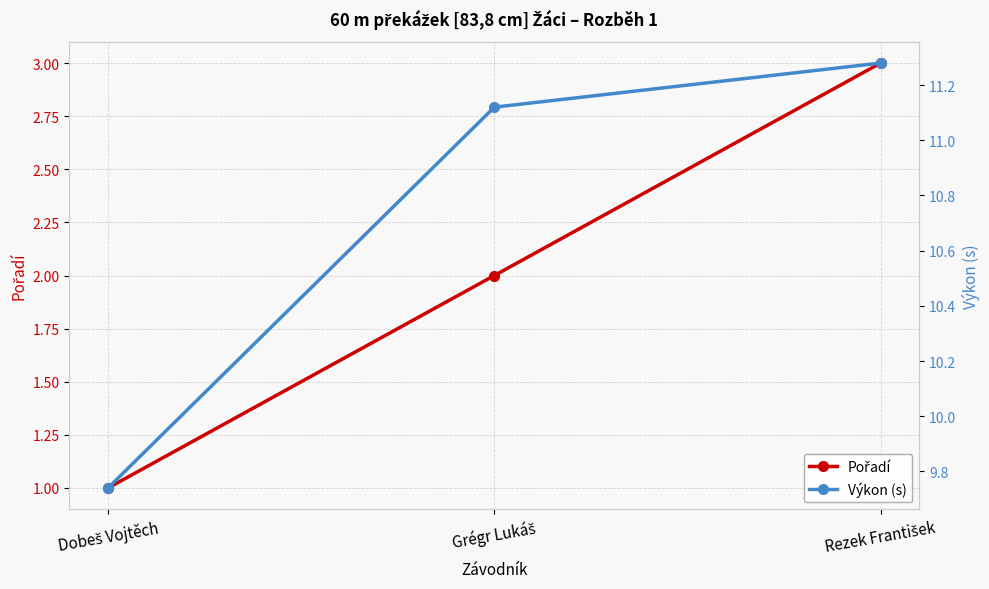

Reading left to right, what are all the values shown in this chart?

Pořadí: 1.0	2.0	3.0
Výkon (s): 9.7	11.1	11.3